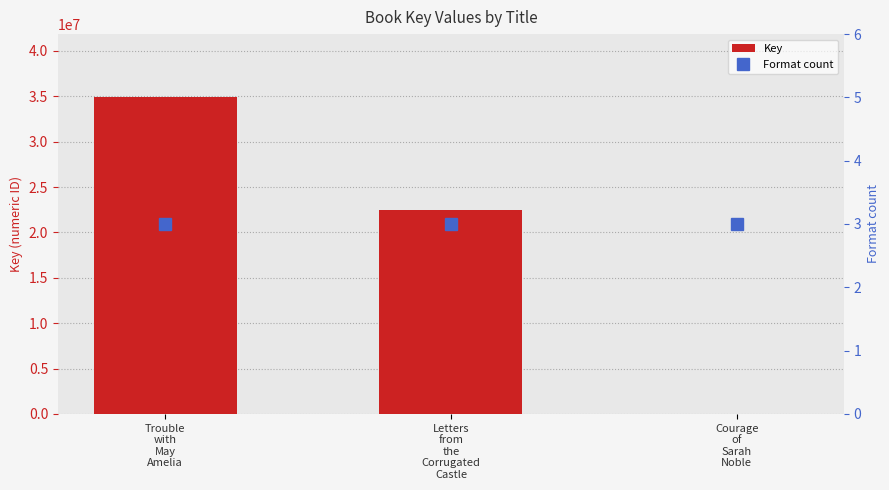

Rank the series at Courage
of
Sarah
Noble from highest to lowest value.

Key, Format count